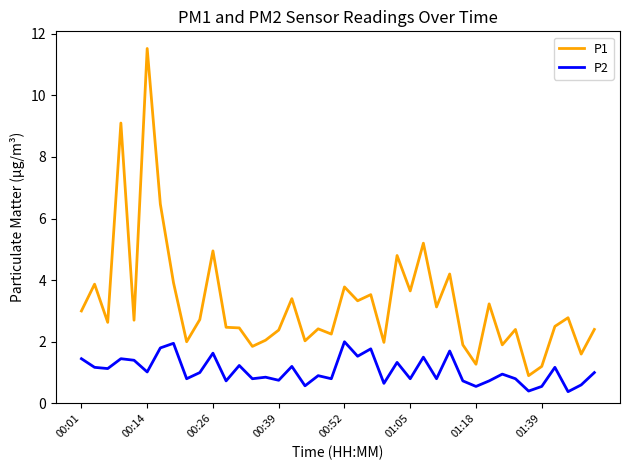

List the series in order of their peak value, highest first.

P1, P2